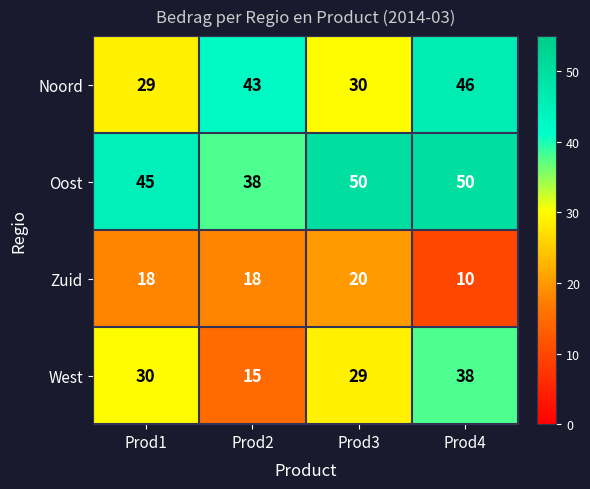

Which series has the largest total across all categories?

Oost